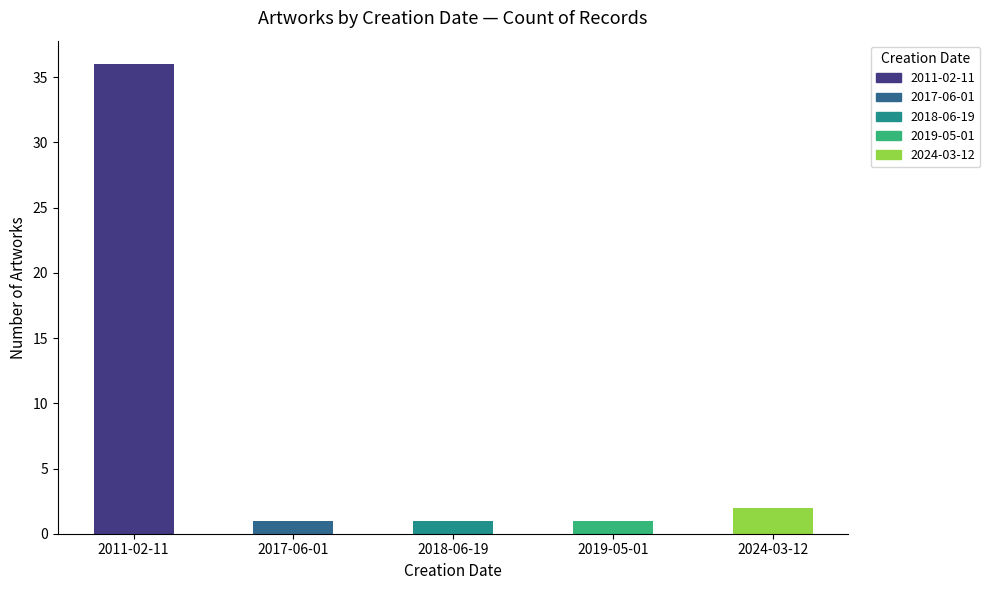

At which category does the chart reach its peak across all series?

2011-02-11